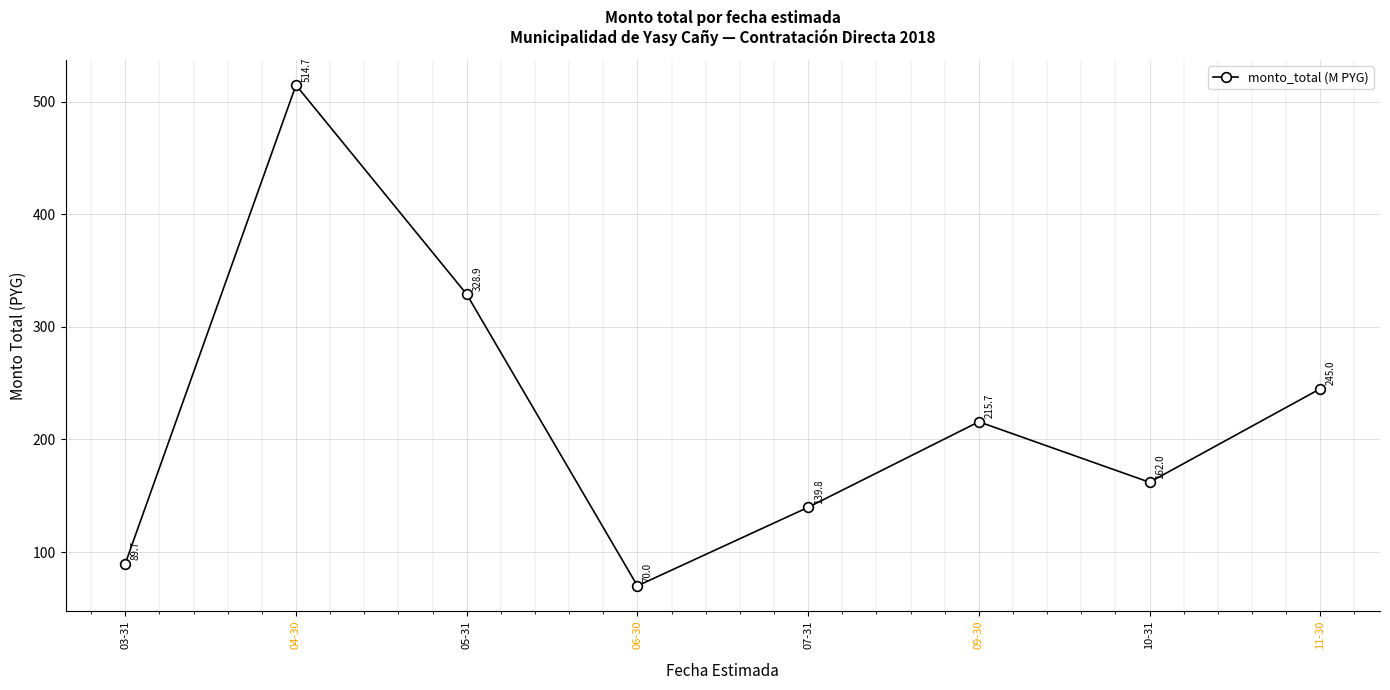

What is the maximum value shown in the chart?

514.7